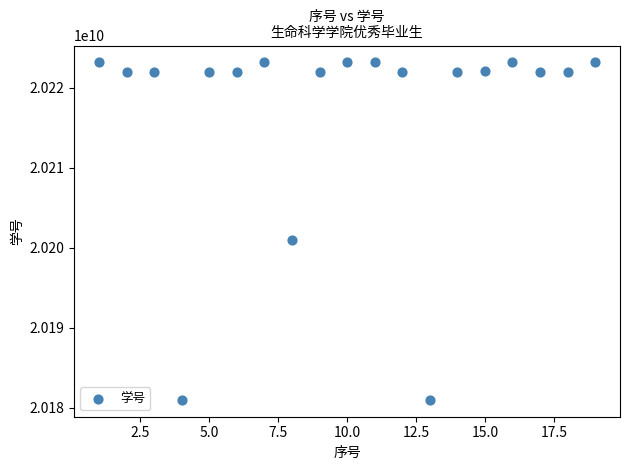

What is the range of X values (max minus min)?

18